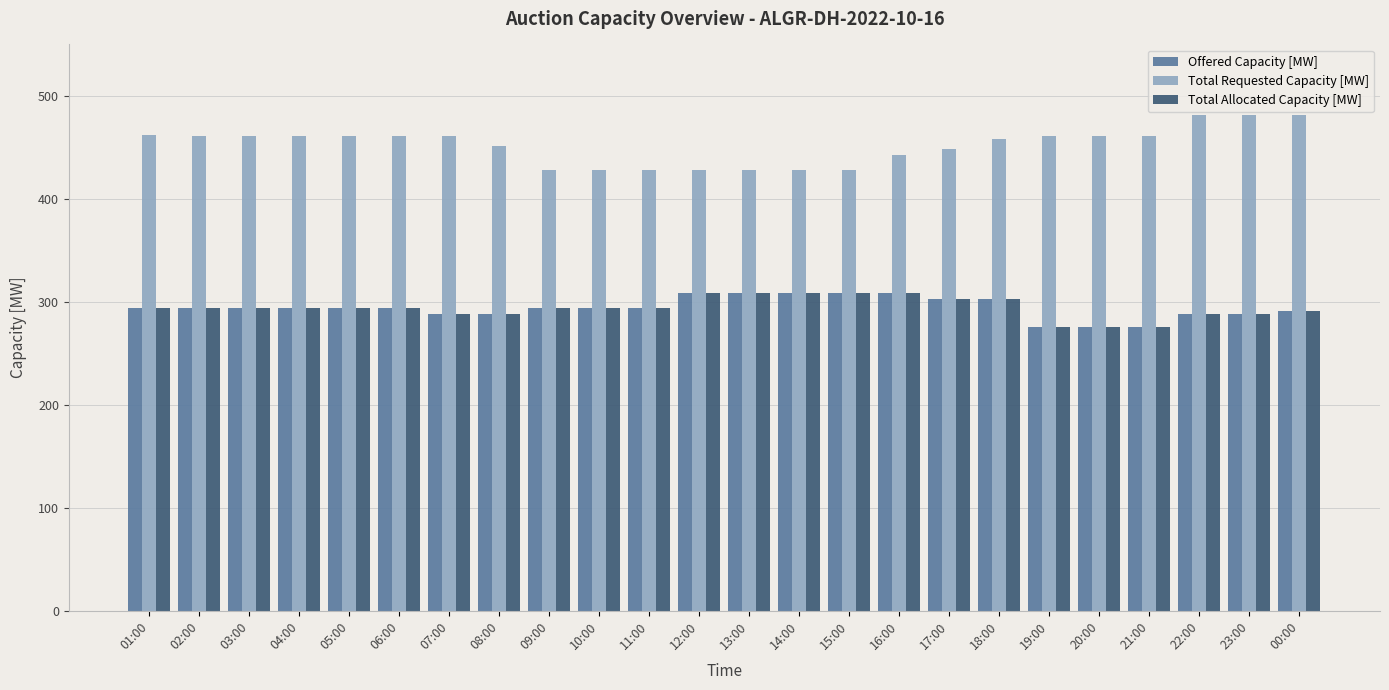

What is the sum of the Total Allocated Capacity [MW] values at 23:00 and 12:00?

597